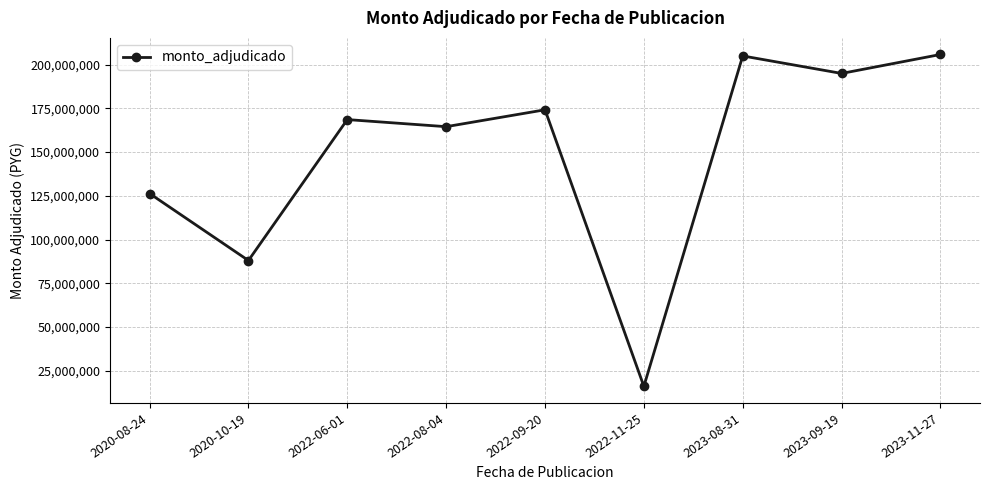

Is this an area chart (filled region under the line)?

No